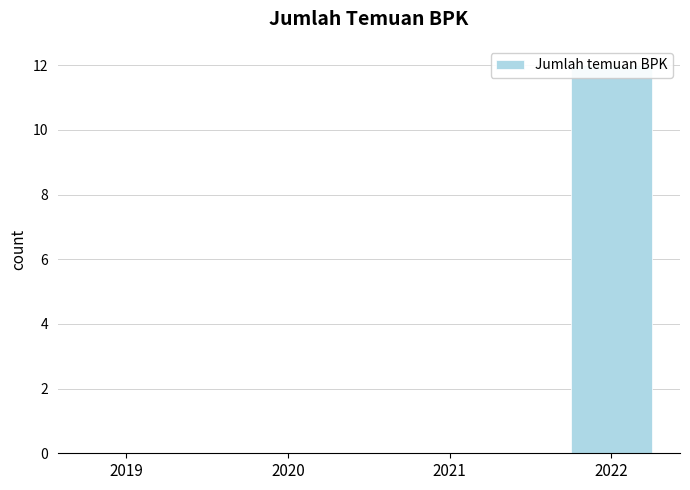

Which label corresponds to the smallest value in the chart?

2019